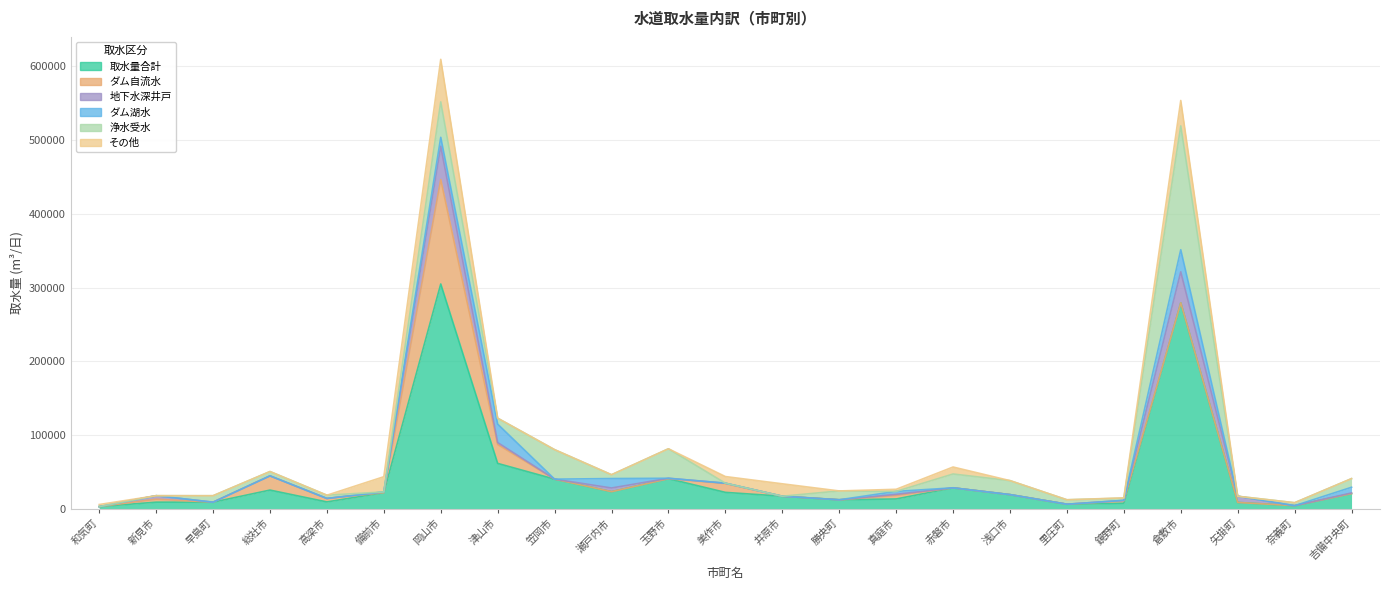

What are all the series names shown in the legend?

取水量合計, ダム自流水, 地下水深井戸, ダム湖水, 浄水受水, その他